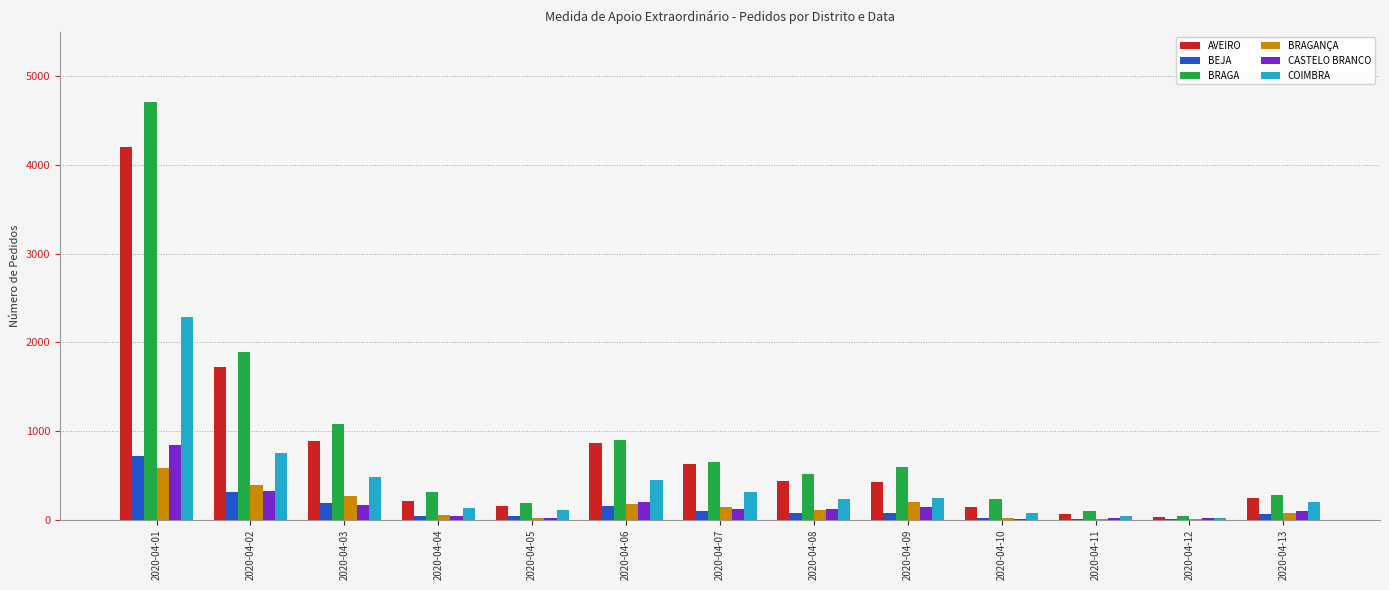

Which series has the widest spread of values?

BRAGA